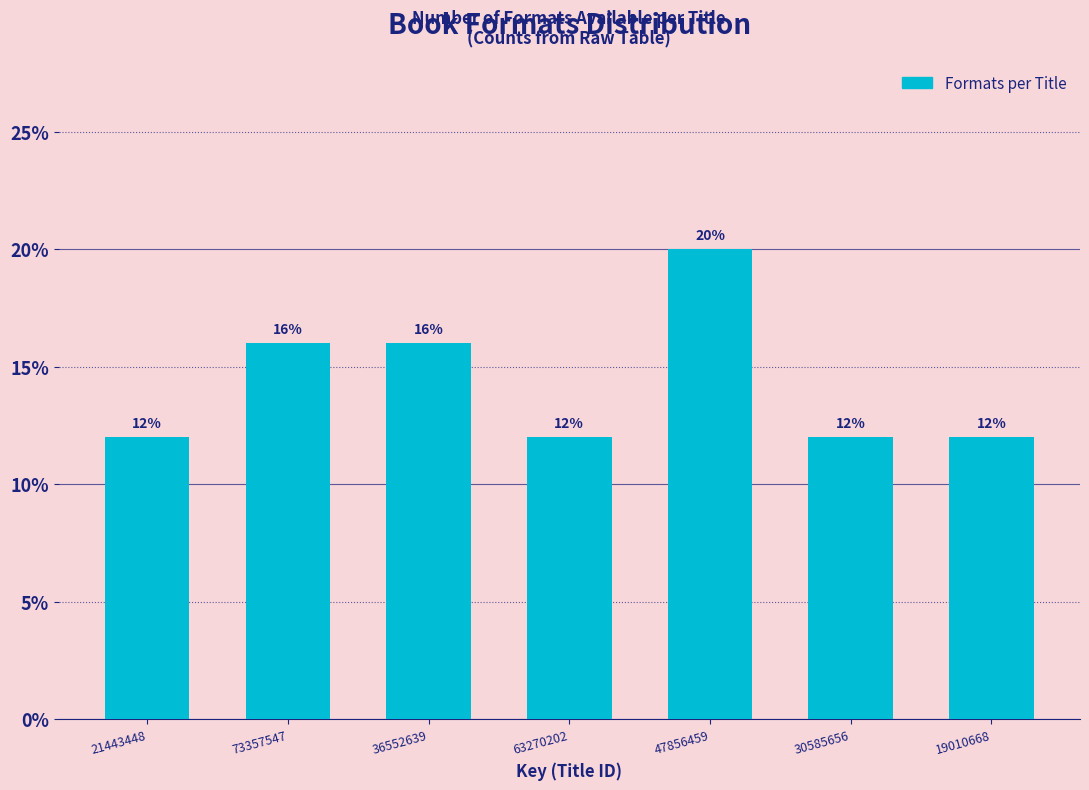

Reading left to right, transcribe all the data shown in this chart.

21443448=12	73357547=16	36552639=16	63270202=12	47856459=20	30585656=12	19010668=12